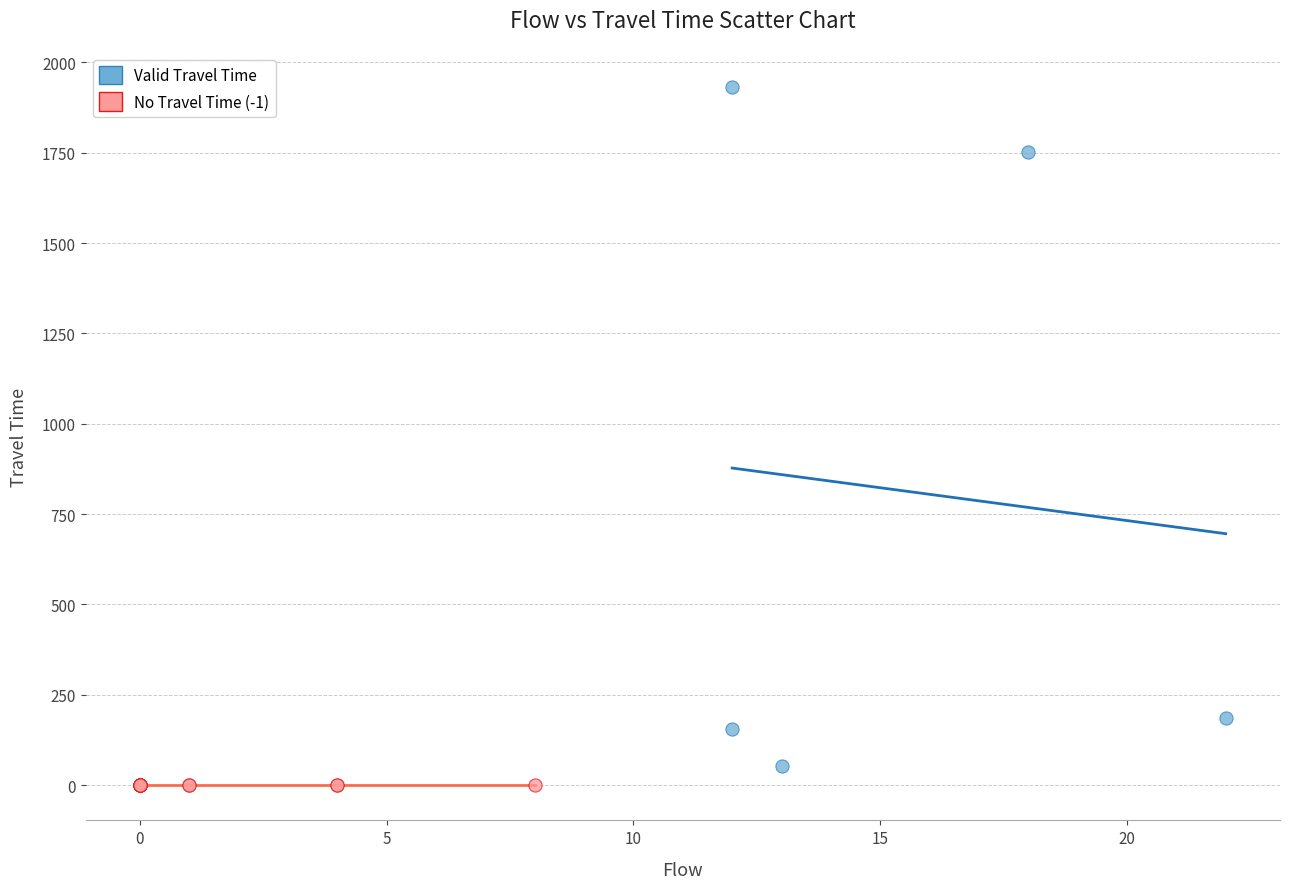

Which series contains the highest Y value?

Valid Travel Time